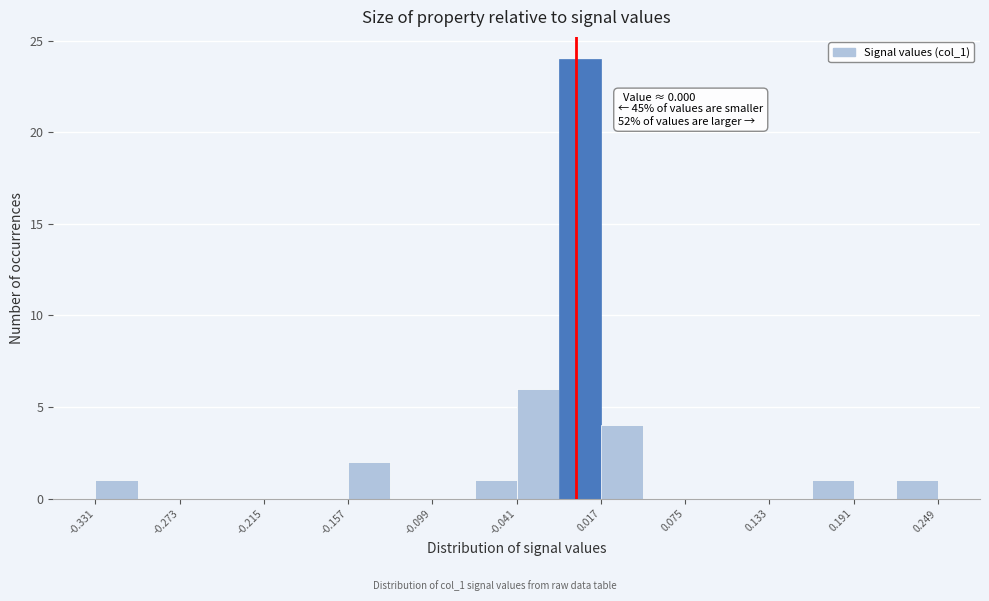

Read against the x-axis, roughly where is the centre of the tallest bar?

0.00